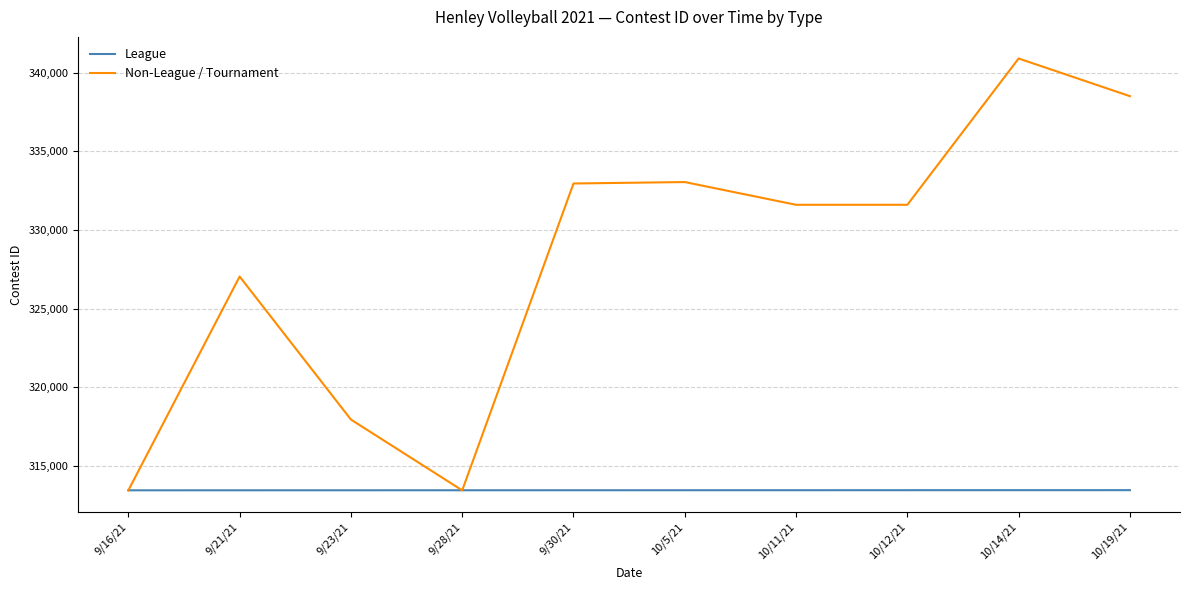

The value of Non-League / Tournament at 10/14/21 is 566876. True or false?

False